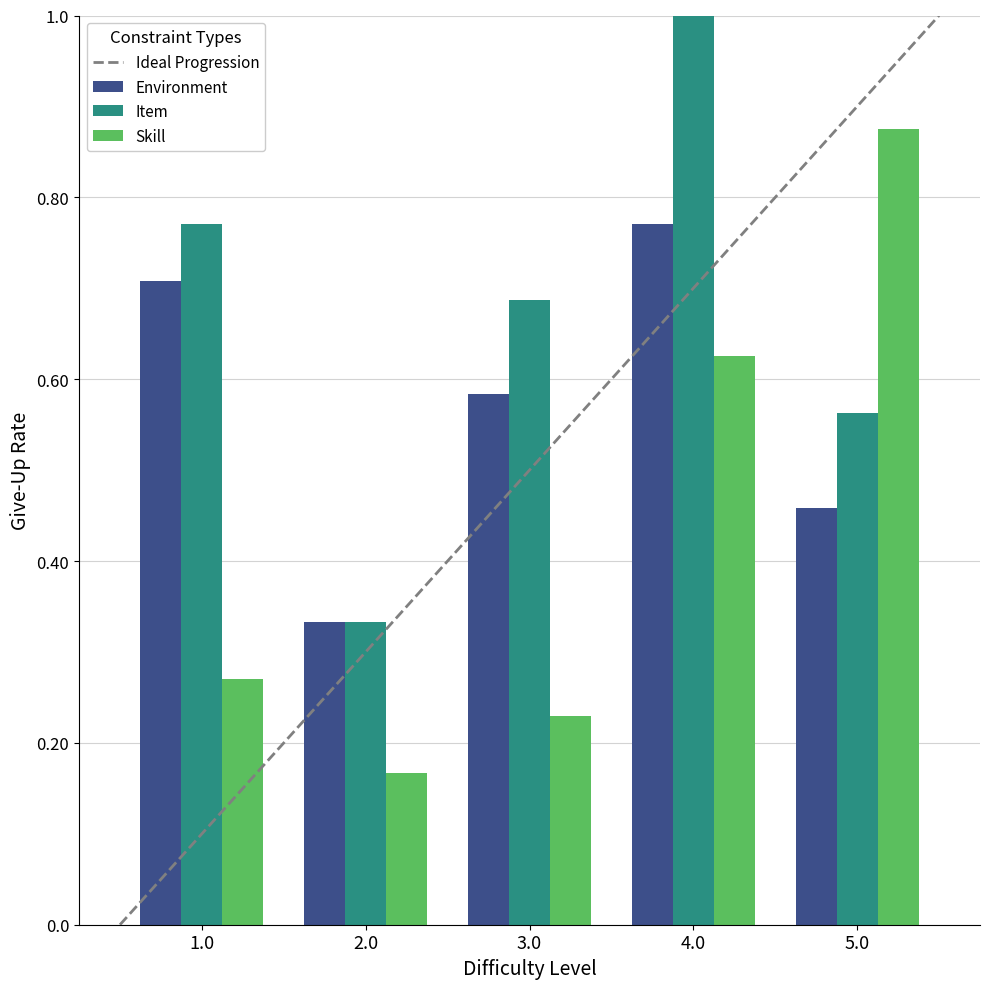

What is the difference between the maximum and minimum values in the Item series?

0.7